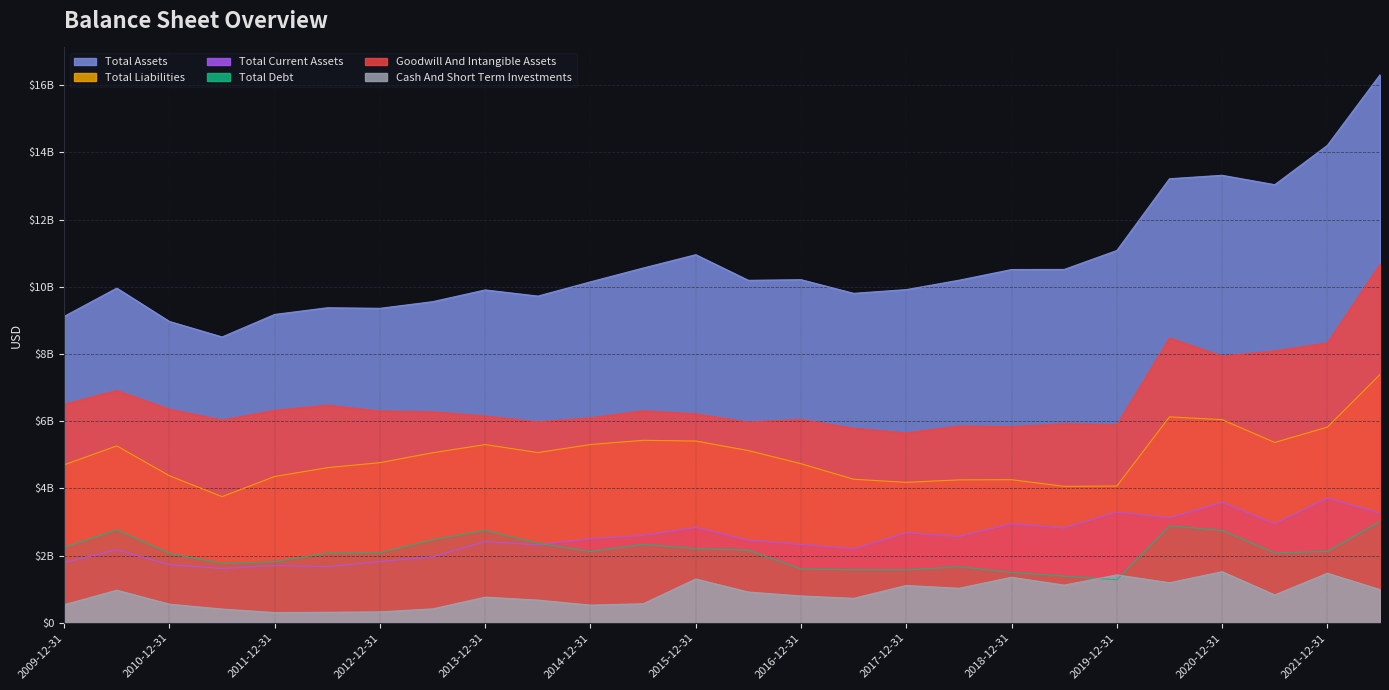

What is the total value across all series at 2014-12-31?

26703000000